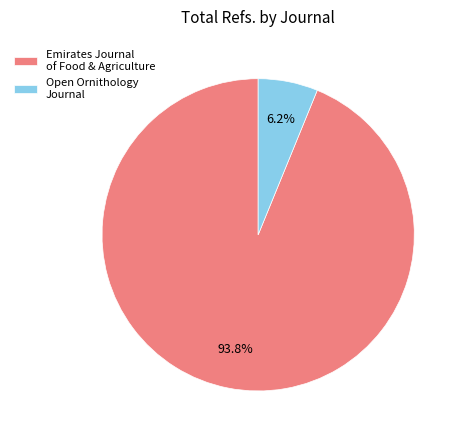

Which slice is the largest?

Emirates Journal of Food & Agriculture